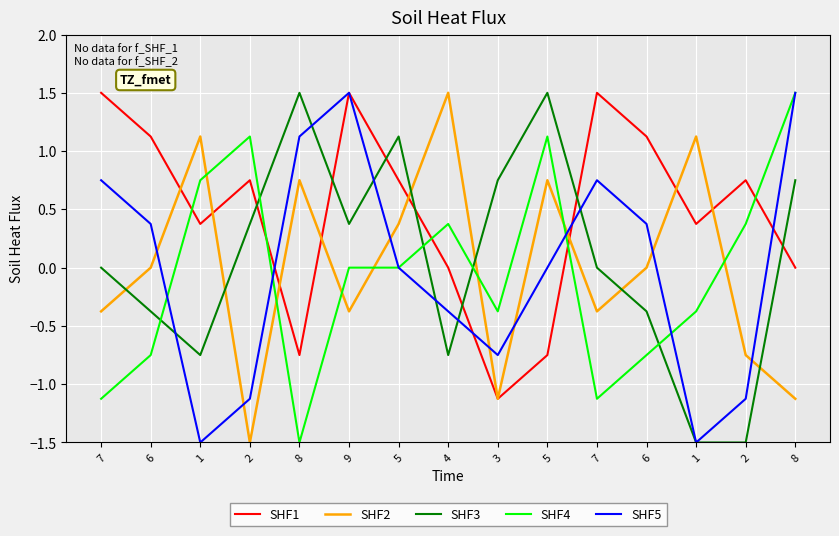

How many lines are shown in the chart?

5